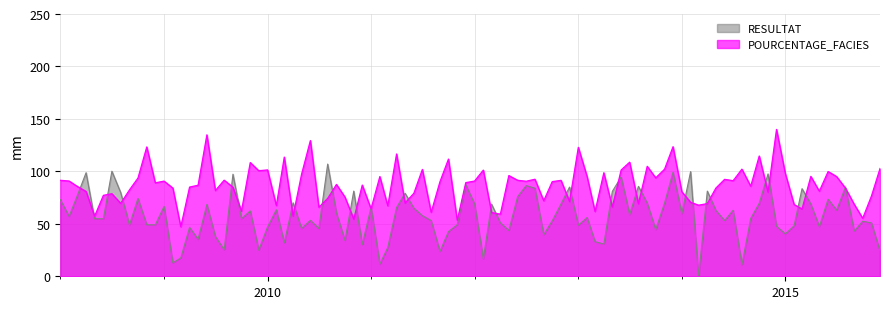

At how many categories does at least one series exceed 49?

95